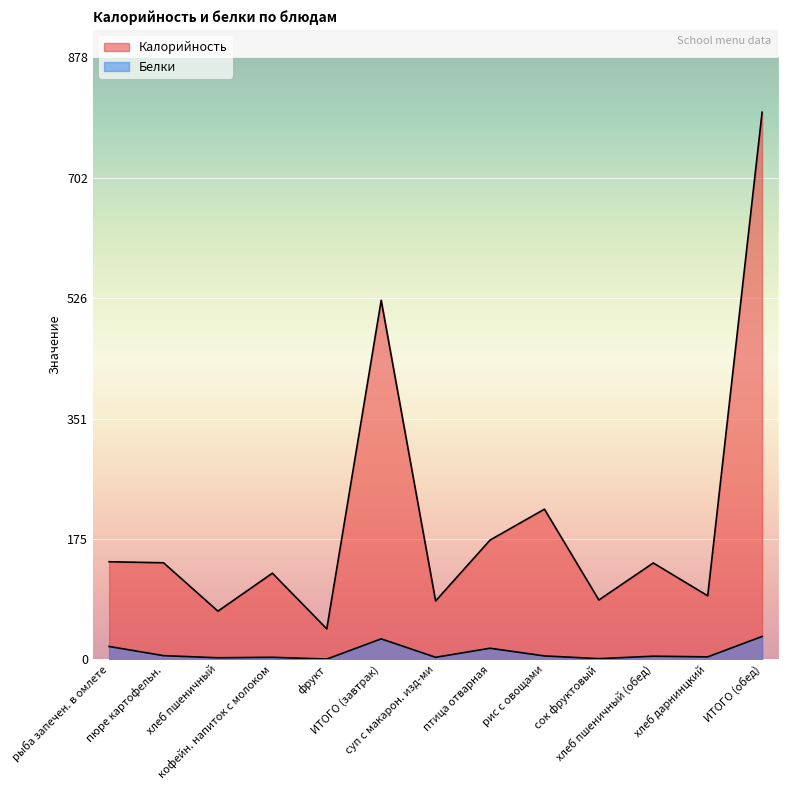

Where is the first local maximum for Белки?

кофейн. напиток с молоком